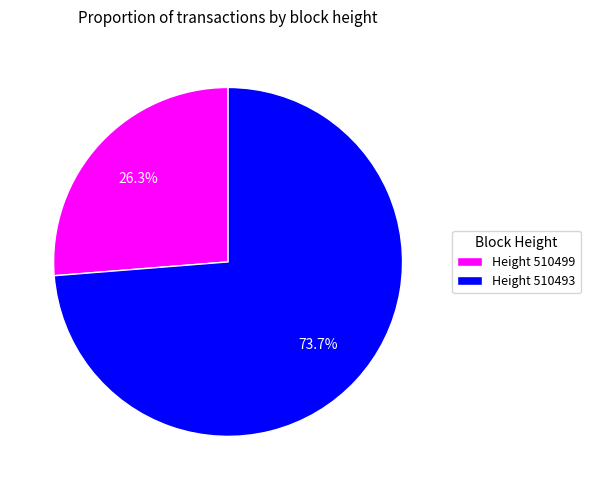

Rank the categories by value from lowest to highest.

Height 510499, Height 510493